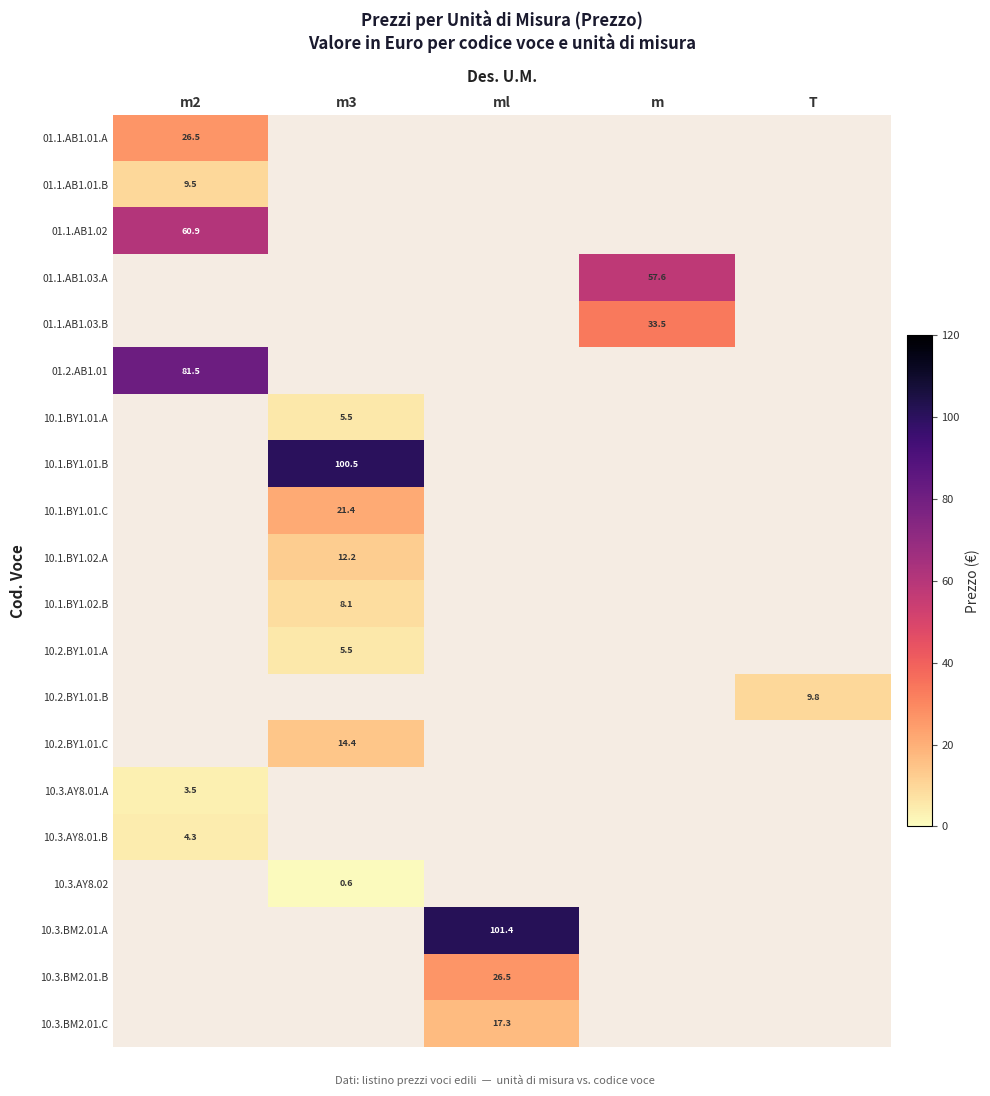

The 10.1.BY1.01.B series shows 44.0 at m3. True or false?

False